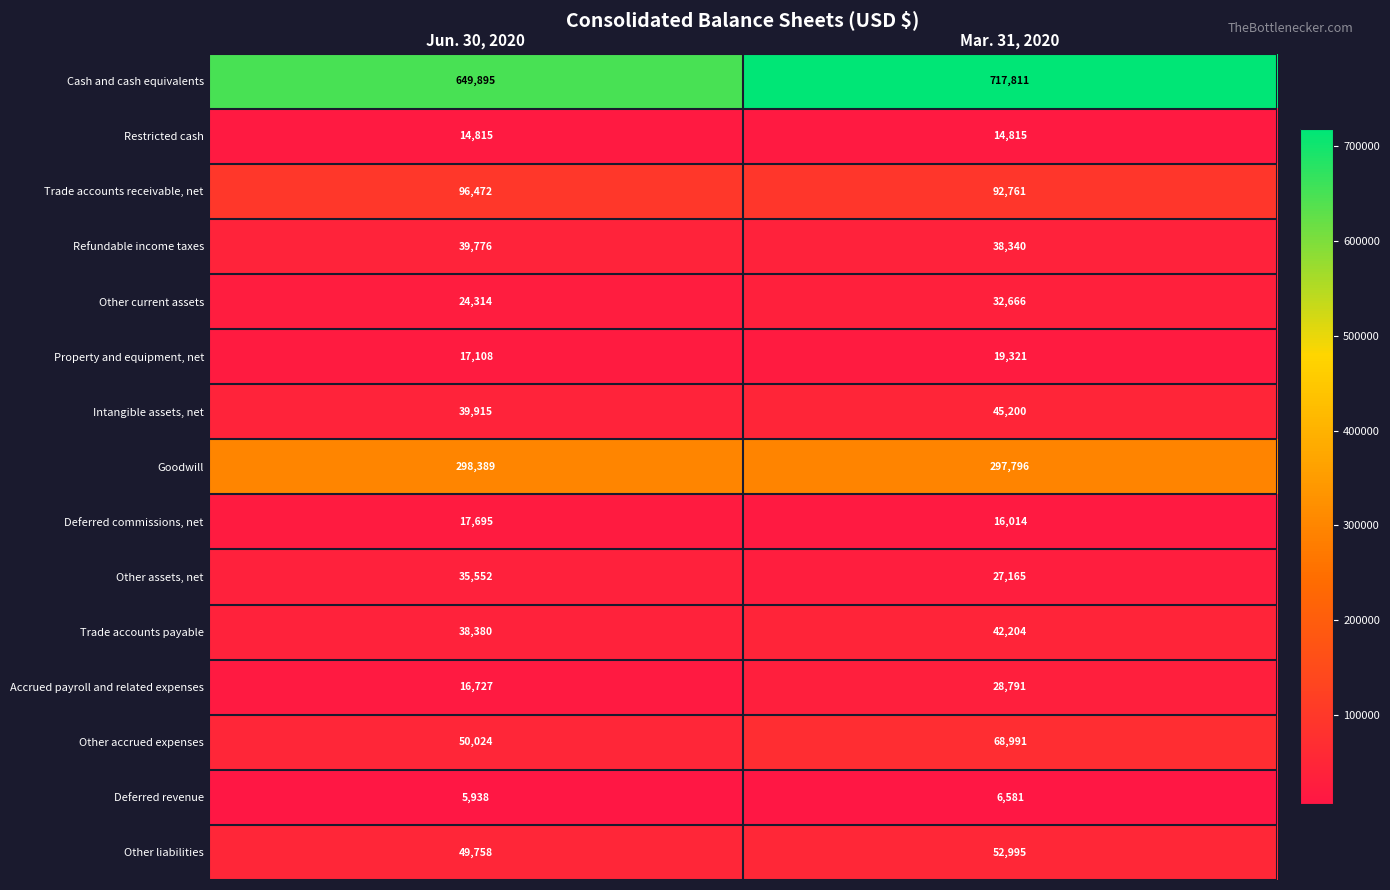

Which series has the largest range (max minus min)?

Cash and cash equivalents